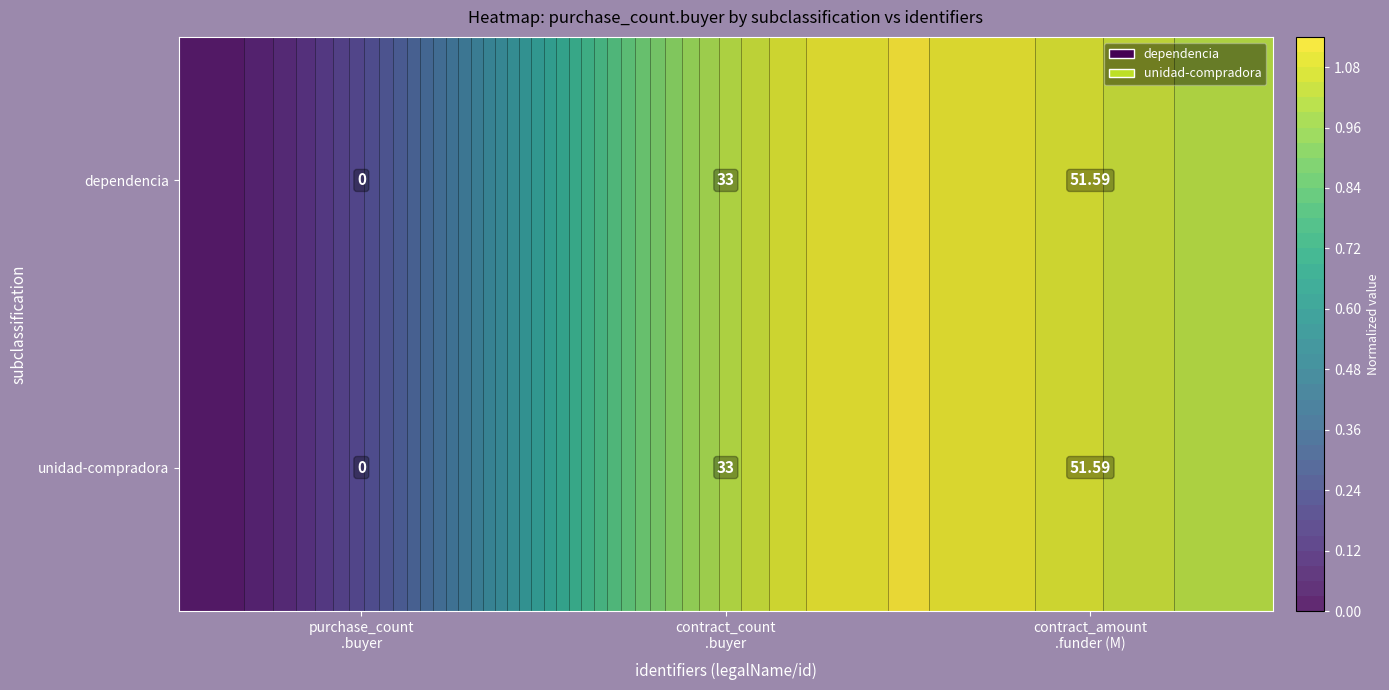

Which has a higher value, contract_count
.buyer or purchase_count
.buyer?

contract_count
.buyer